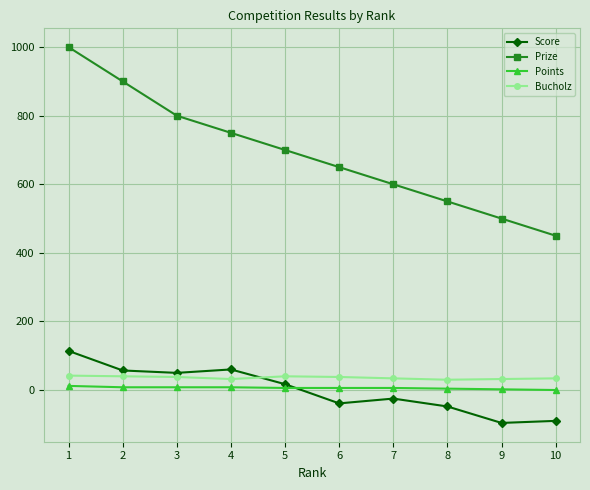

What is the sum of the Points values at 1 and 6?

18